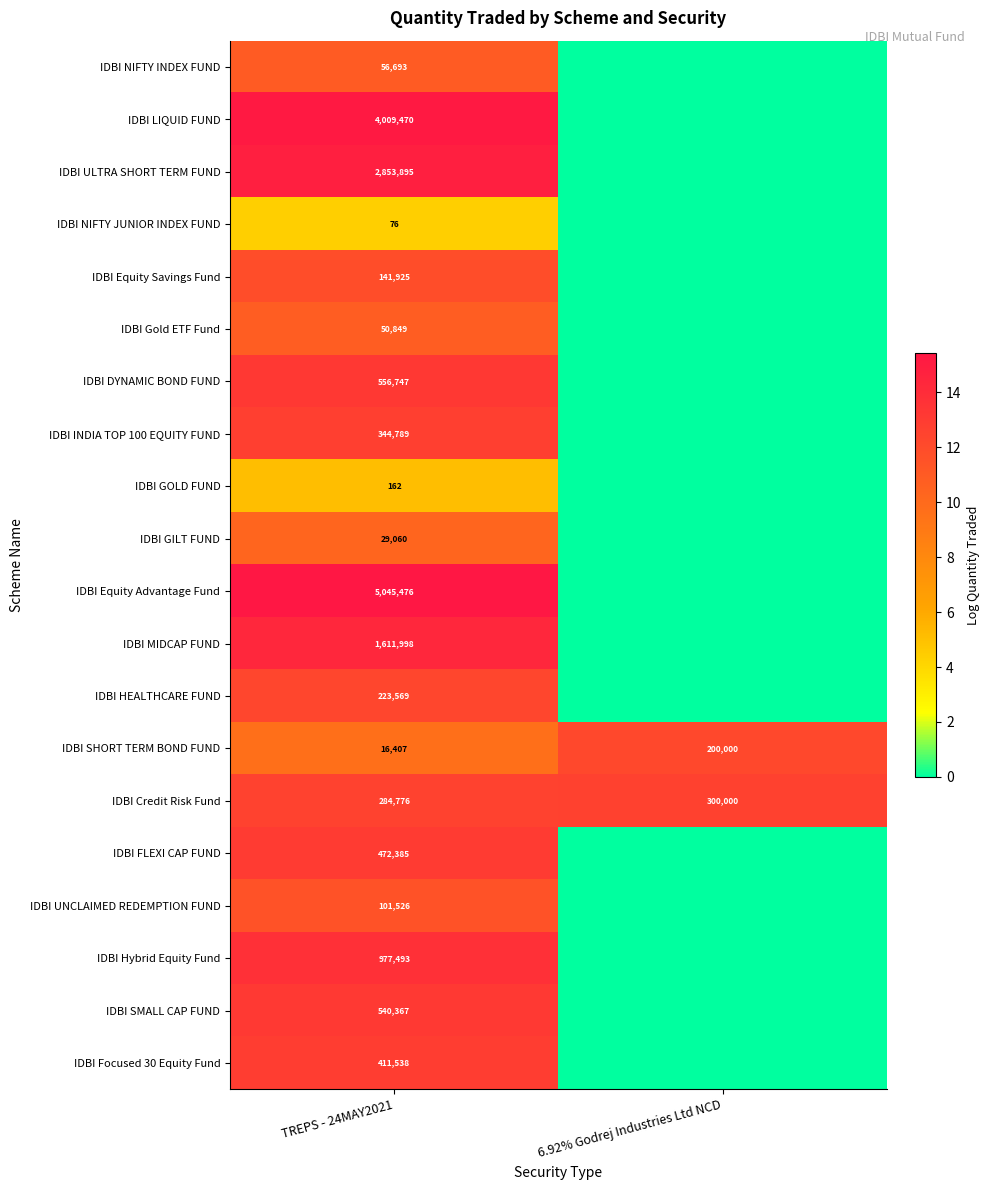

What is the maximum value for IDBI Credit Risk Fund?

300000